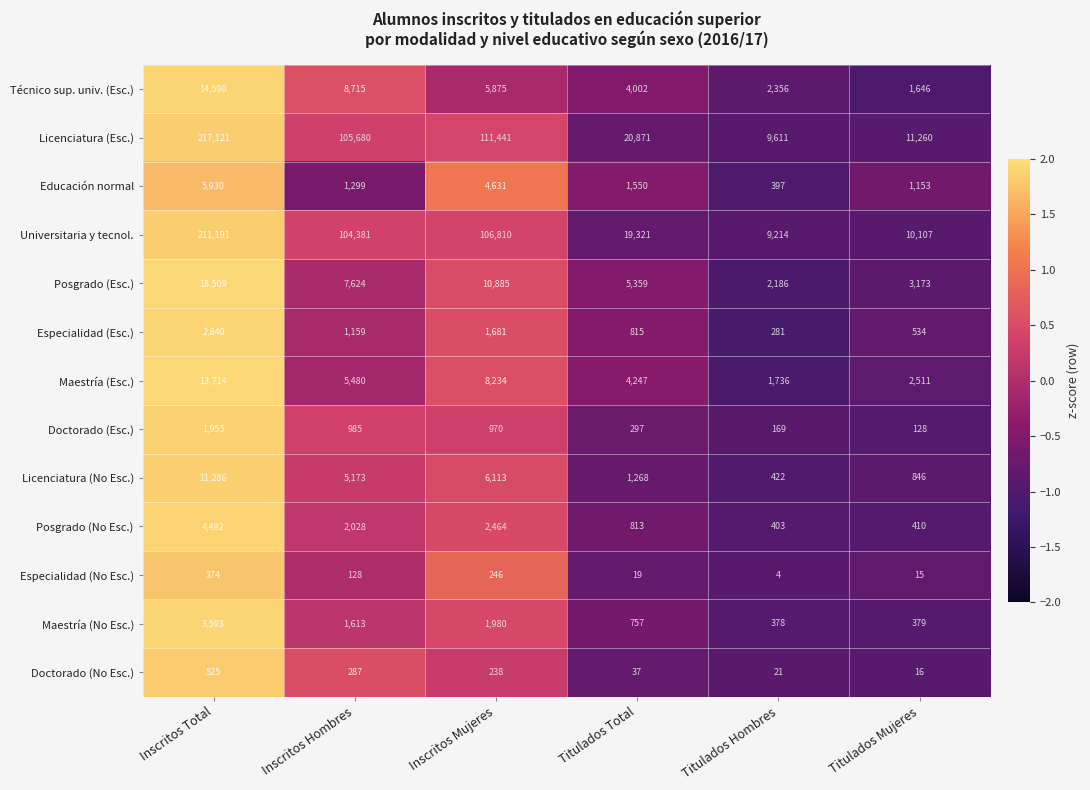

Which label corresponds to the smallest value in the chart?

Titulados Hombres